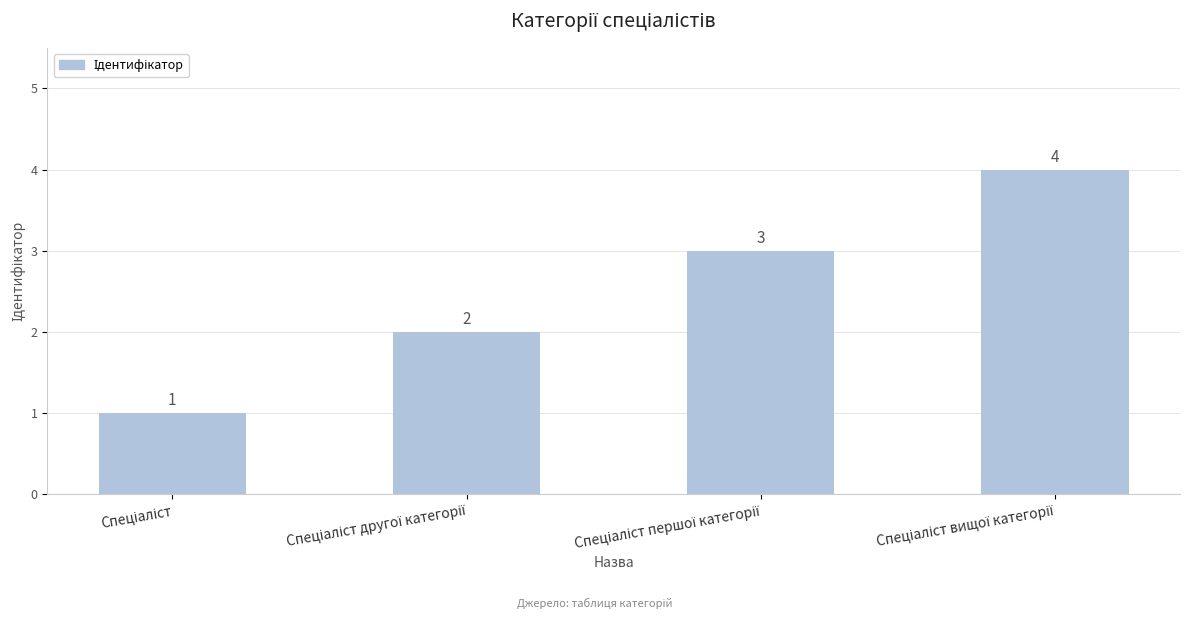

What is the greatest value displayed?

4